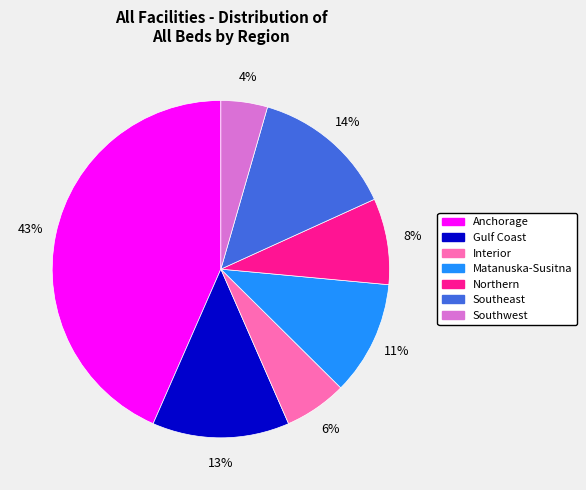

What is the largest slice in the pie chart?

Anchorage